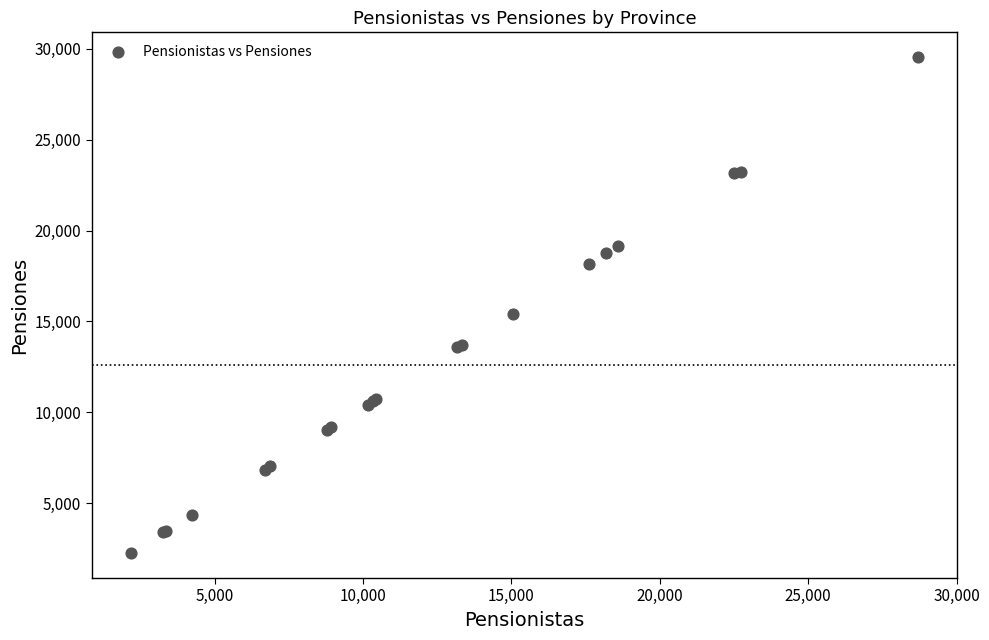

What Y value in the scatter plot is closest to 15891?

15425